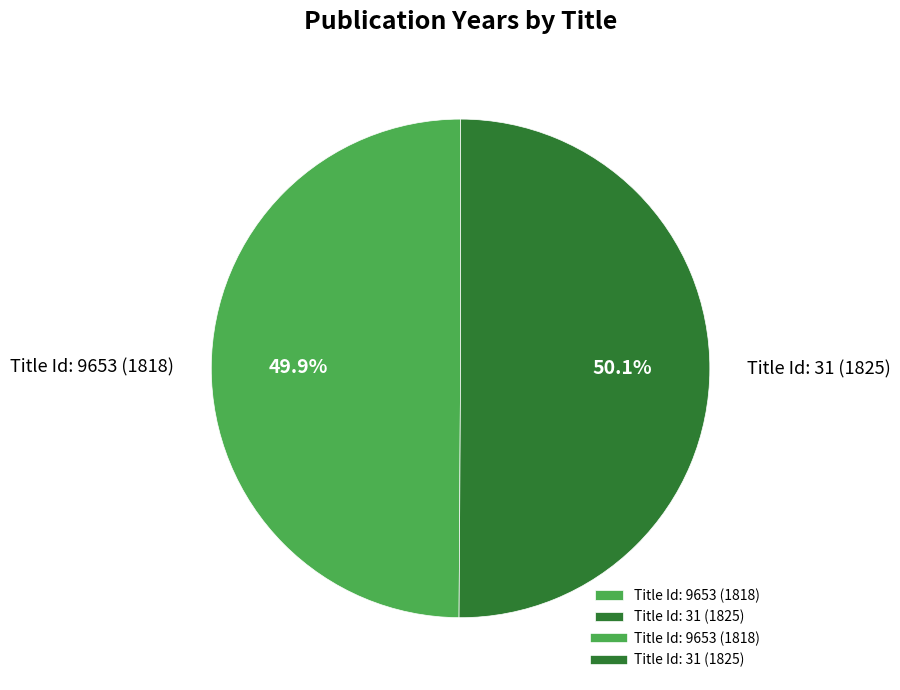

Combined, what portion of the pie is Title Id: 9653 (1818) and Title Id: 31 (1825)?

100.0%